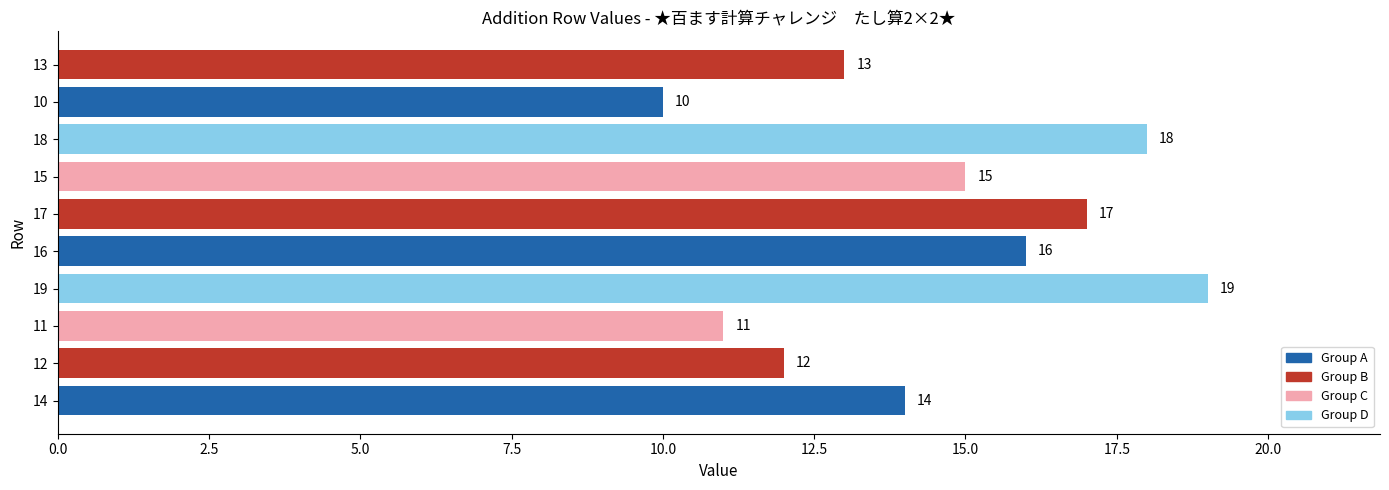

Count the values in the range 12 to 17.

6